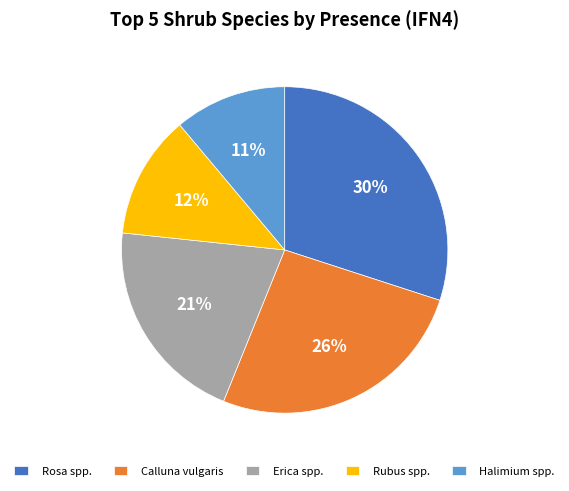

Rank the categories by value from lowest to highest.

Halimium spp., Rubus spp., Erica spp., Calluna vulgaris, Rosa spp.